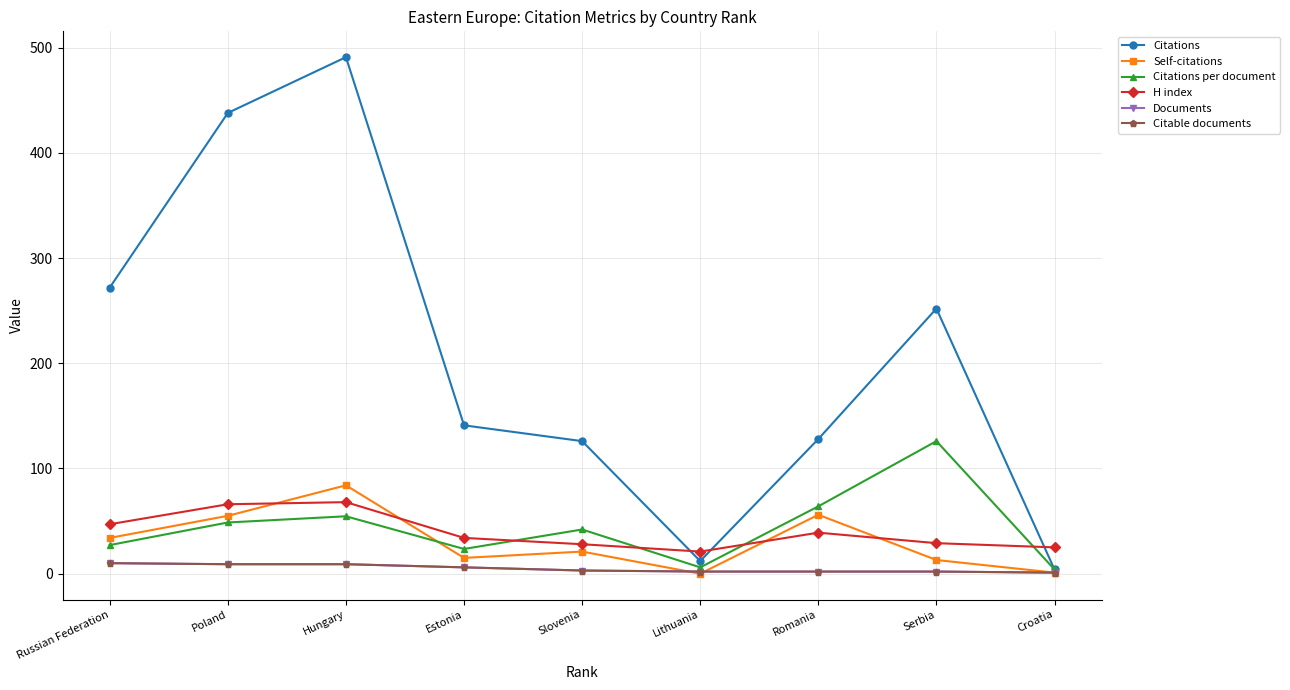

Reading right to left, list all the values displayed in this chart.

Citations: Croatia=4.0	Serbia=252.0	Romania=128.0	Lithuania=12.0	Slovenia=126.0	Estonia=141.0	Hungary=491.0	Poland=438.0	Russian Federation=272.0
Self-citations: Croatia=1.0	Serbia=13.0	Romania=56.0	Lithuania=0.0	Slovenia=21.0	Estonia=15.0	Hungary=84.0	Poland=55.0	Russian Federation=34.0
Citations per document: Croatia=4.0	Serbia=126.0	Romania=64.0	Lithuania=6.0	Slovenia=42.0	Estonia=23.5	Hungary=54.6	Poland=48.7	Russian Federation=27.2
H index: Croatia=25.0	Serbia=29.0	Romania=39.0	Lithuania=21.0	Slovenia=28.0	Estonia=34.0	Hungary=68.0	Poland=66.0	Russian Federation=47.0
Documents: Croatia=1.0	Serbia=2.0	Romania=2.0	Lithuania=2.0	Slovenia=3.0	Estonia=6.0	Hungary=9.0	Poland=9.0	Russian Federation=10.0
Citable documents: Croatia=1.0	Serbia=2.0	Romania=2.0	Lithuania=2.0	Slovenia=3.0	Estonia=6.0	Hungary=9.0	Poland=9.0	Russian Federation=10.0